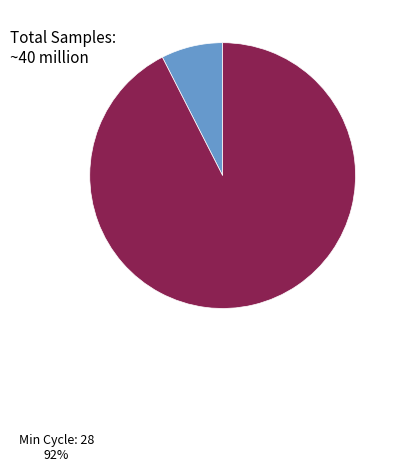

Is there a majority slice in this chart?

Yes